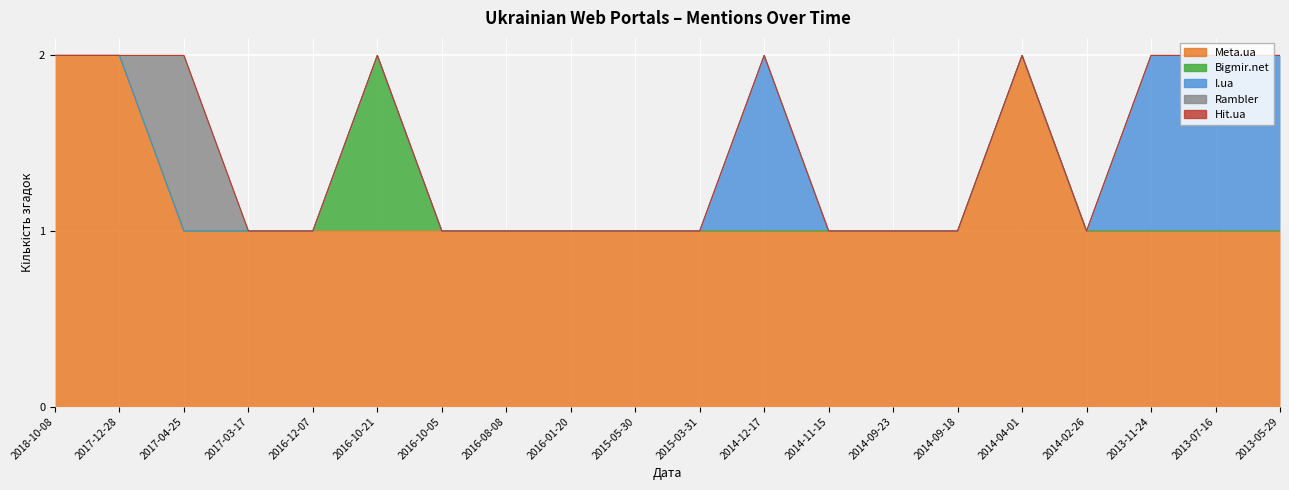

Reading left to right, transcribe all the data shown in this chart.

Meta.ua: 2018-10-08=2	2017-12-28=2	2017-04-25=1	2017-03-17=1	2016-12-07=1	2016-10-21=1	2016-10-05=1	2016-08-08=1	2016-01-20=1	2015-05-30=1	2015-03-31=1	2014-12-17=1	2014-11-15=1	2014-09-23=1	2014-09-18=1	2014-04-01=2	2014-02-26=1	2013-11-24=1	2013-07-16=1	2013-05-29=1
Bigmir.net: 2018-10-08=0	2017-12-28=0	2017-04-25=0	2017-03-17=0	2016-12-07=0	2016-10-21=1	2016-10-05=0	2016-08-08=0	2016-01-20=0	2015-05-30=0	2015-03-31=0	2014-12-17=0	2014-11-15=0	2014-09-23=0	2014-09-18=0	2014-04-01=0	2014-02-26=0	2013-11-24=0	2013-07-16=0	2013-05-29=0
I.ua: 2018-10-08=0	2017-12-28=0	2017-04-25=0	2017-03-17=0	2016-12-07=0	2016-10-21=0	2016-10-05=0	2016-08-08=0	2016-01-20=0	2015-05-30=0	2015-03-31=0	2014-12-17=1	2014-11-15=0	2014-09-23=0	2014-09-18=0	2014-04-01=0	2014-02-26=0	2013-11-24=1	2013-07-16=1	2013-05-29=1
Rambler: 2018-10-08=0	2017-12-28=0	2017-04-25=1	2017-03-17=0	2016-12-07=0	2016-10-21=0	2016-10-05=0	2016-08-08=0	2016-01-20=0	2015-05-30=0	2015-03-31=0	2014-12-17=0	2014-11-15=0	2014-09-23=0	2014-09-18=0	2014-04-01=0	2014-02-26=0	2013-11-24=0	2013-07-16=0	2013-05-29=0
Hit.ua: 2018-10-08=0	2017-12-28=0	2017-04-25=0	2017-03-17=0	2016-12-07=0	2016-10-21=0	2016-10-05=0	2016-08-08=0	2016-01-20=0	2015-05-30=0	2015-03-31=0	2014-12-17=0	2014-11-15=0	2014-09-23=0	2014-09-18=0	2014-04-01=0	2014-02-26=0	2013-11-24=0	2013-07-16=0	2013-05-29=0